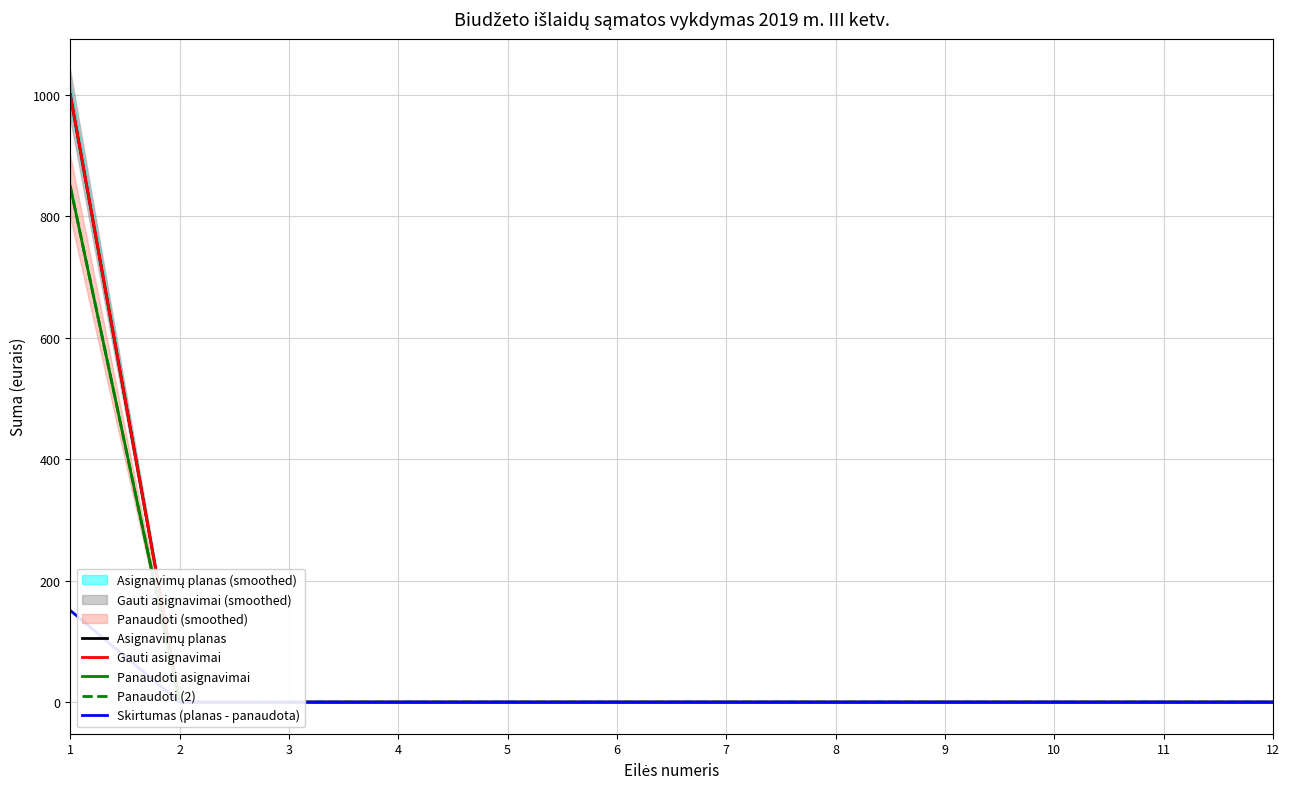

What is the average value of the Panaudoti asignavimai series?

71